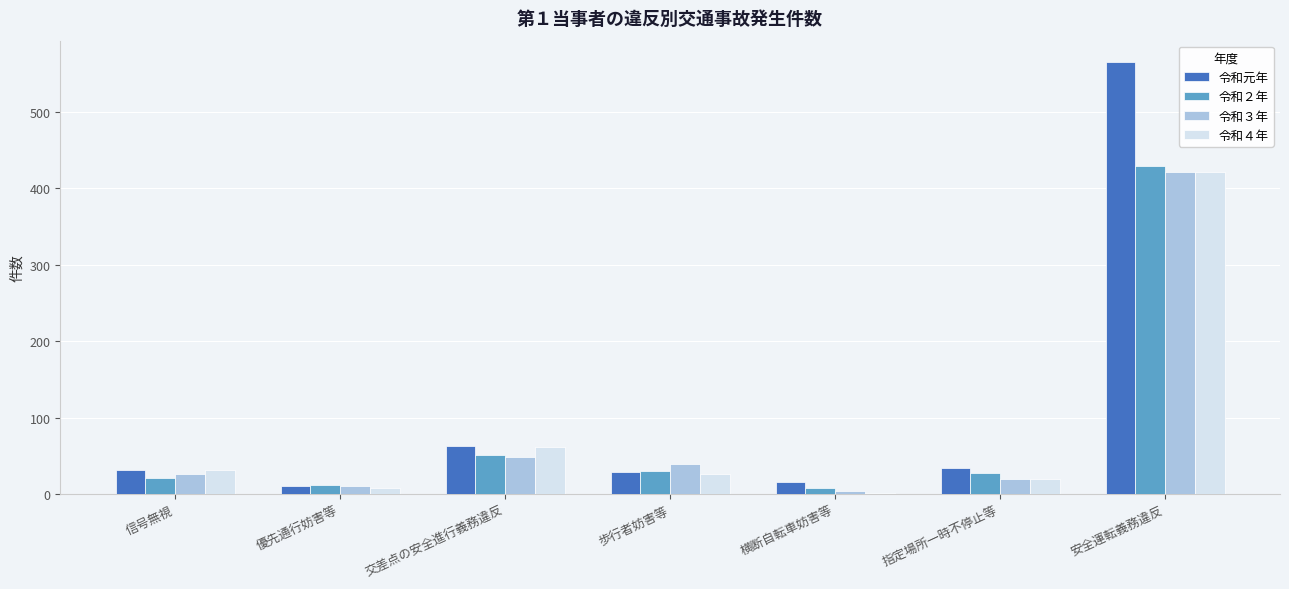

Which series changed the most between 信号無視 and 安全運転義務違反?

令和元年